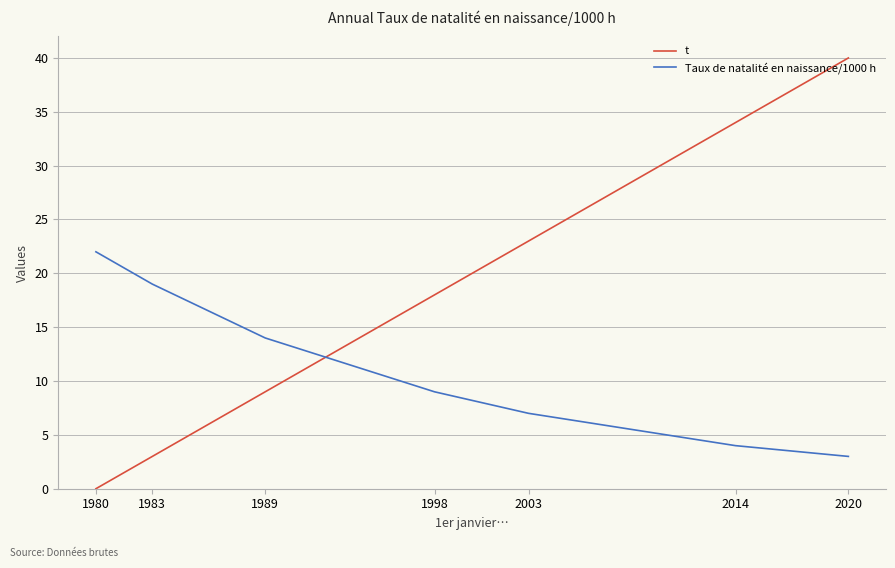

What is the maximum value for Taux de natalité en naissance/1000 h?

22